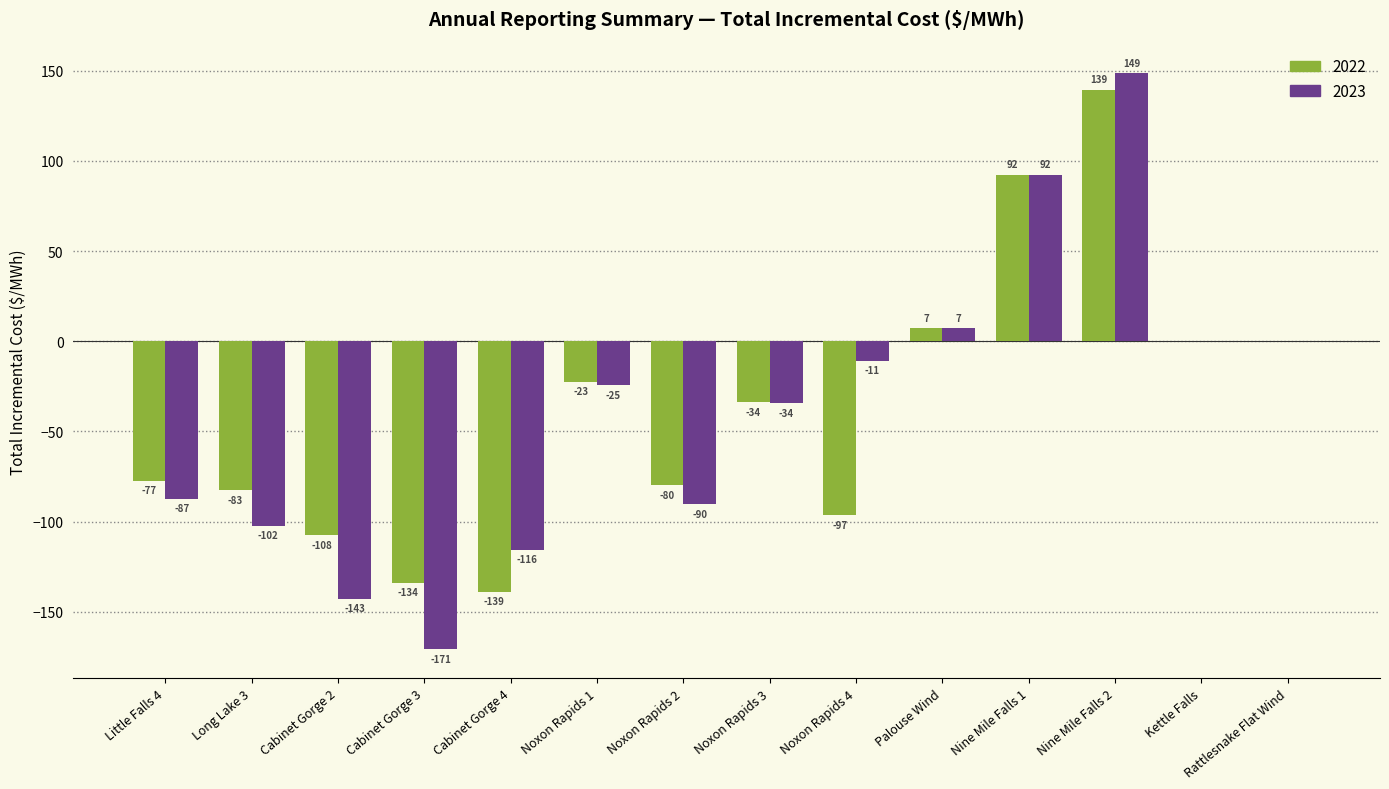

At which category is the sum across all series the highest?

Nine Mile Falls 2